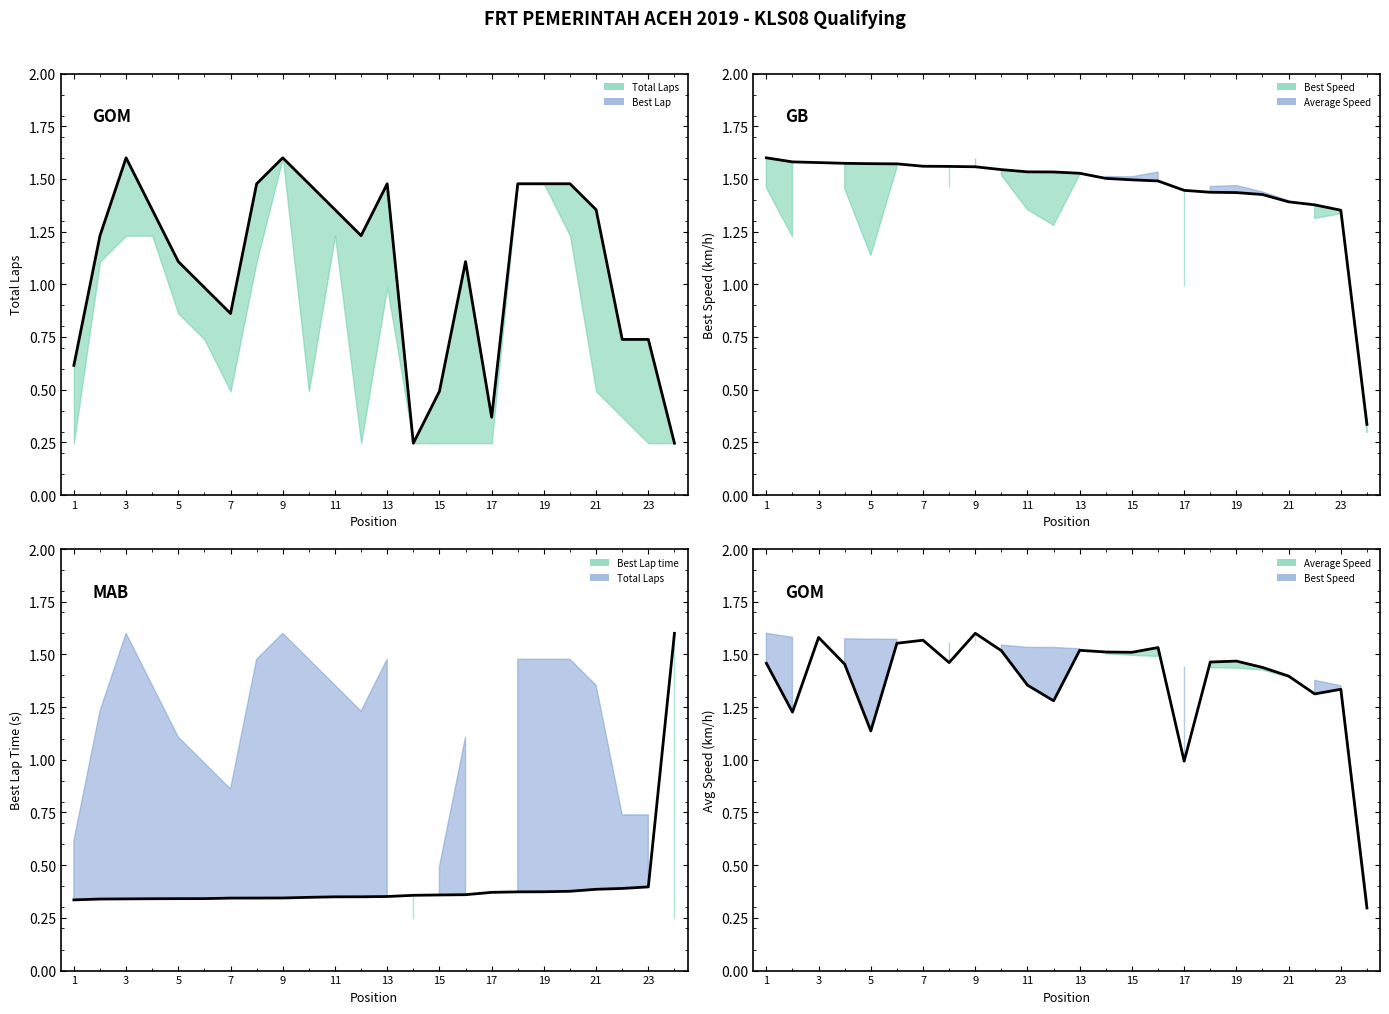

Rank the series at 19 from highest to lowest value.

Best Speed, Average Speed, Total Laps, Best Lap, Best Lap time